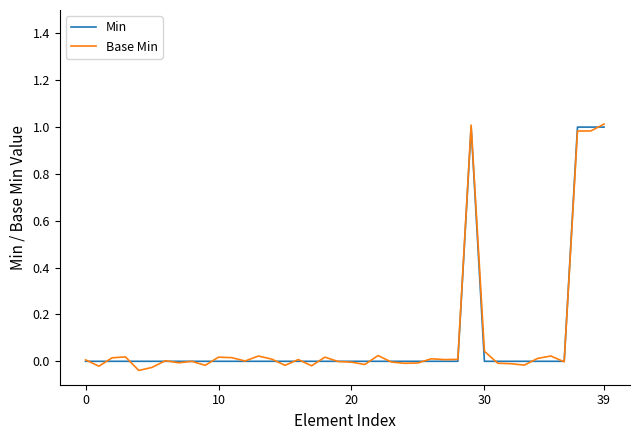

In Base Min, how many points are lower than both neighbors (excluding endpoints)?

12